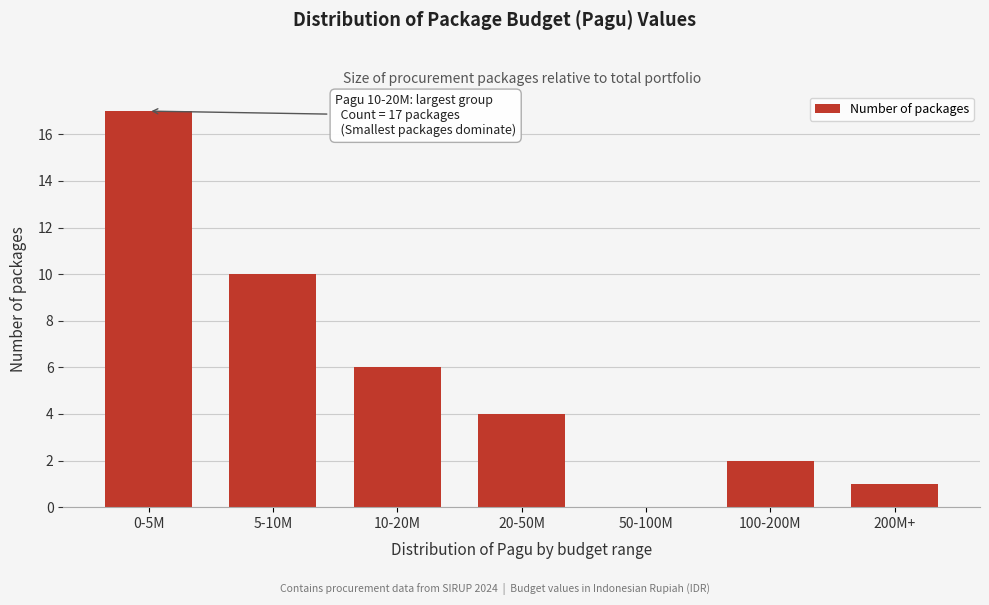

Reading left to right, transcribe all the data shown in this chart.

0-5M=17	5-10M=10	10-20M=6	20-50M=4	50-100M=0	100-200M=2	200M+=1